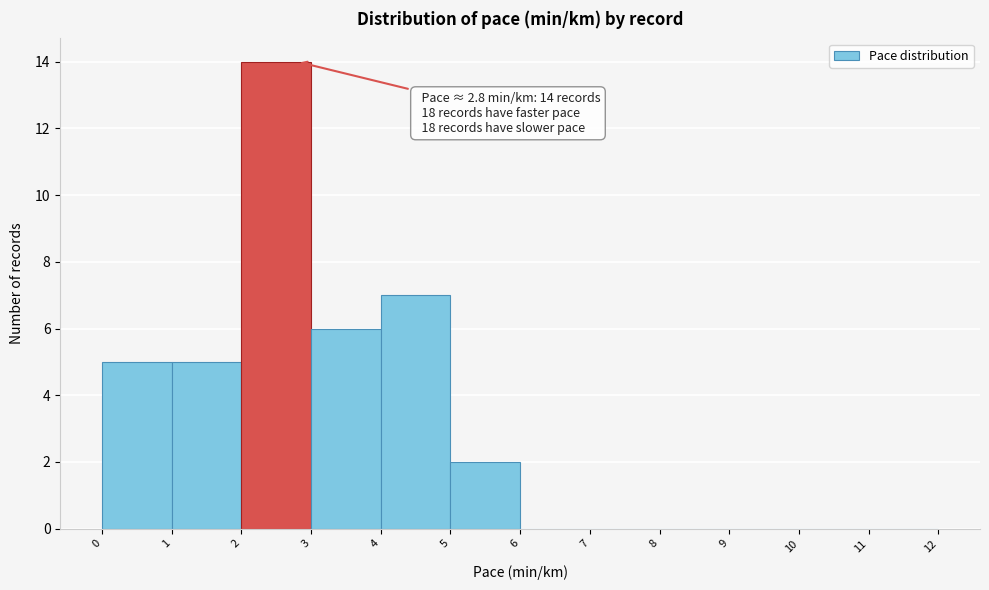

Over which range of the x-axis is the bar tallest?

2 to 3